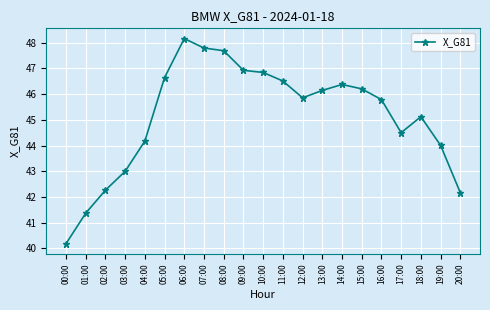

What is the sum of the values at 15:00 and 17:00?

90.7